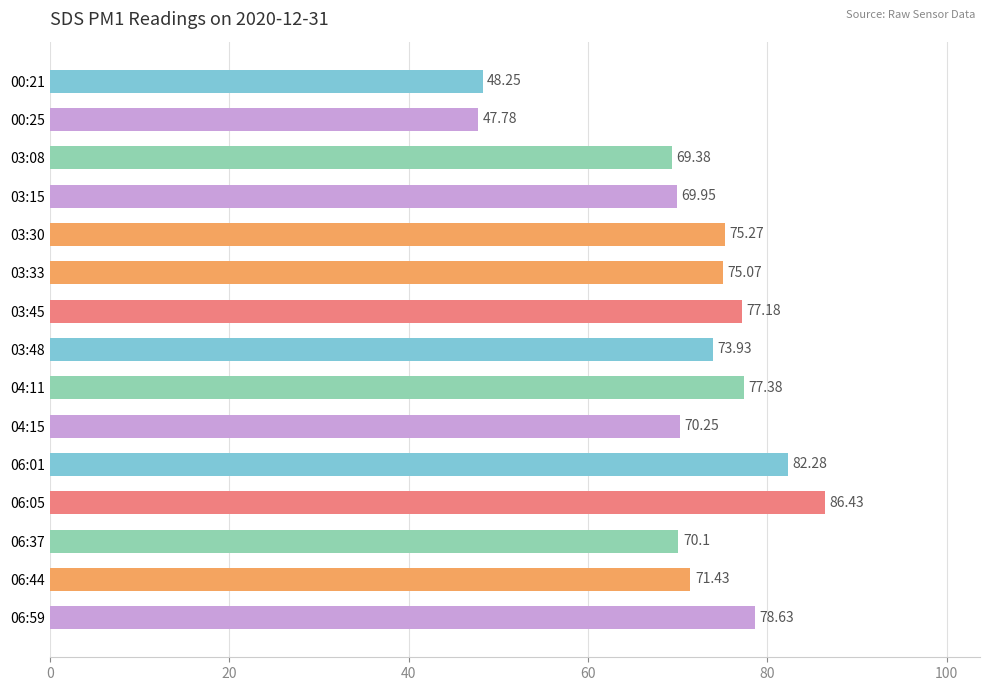

How many distinct data groups are displayed?

1